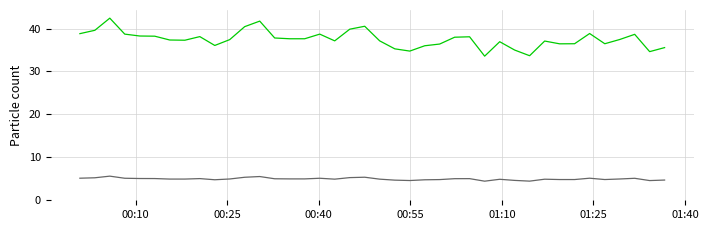

Is this an area chart (filled region under the line)?

No